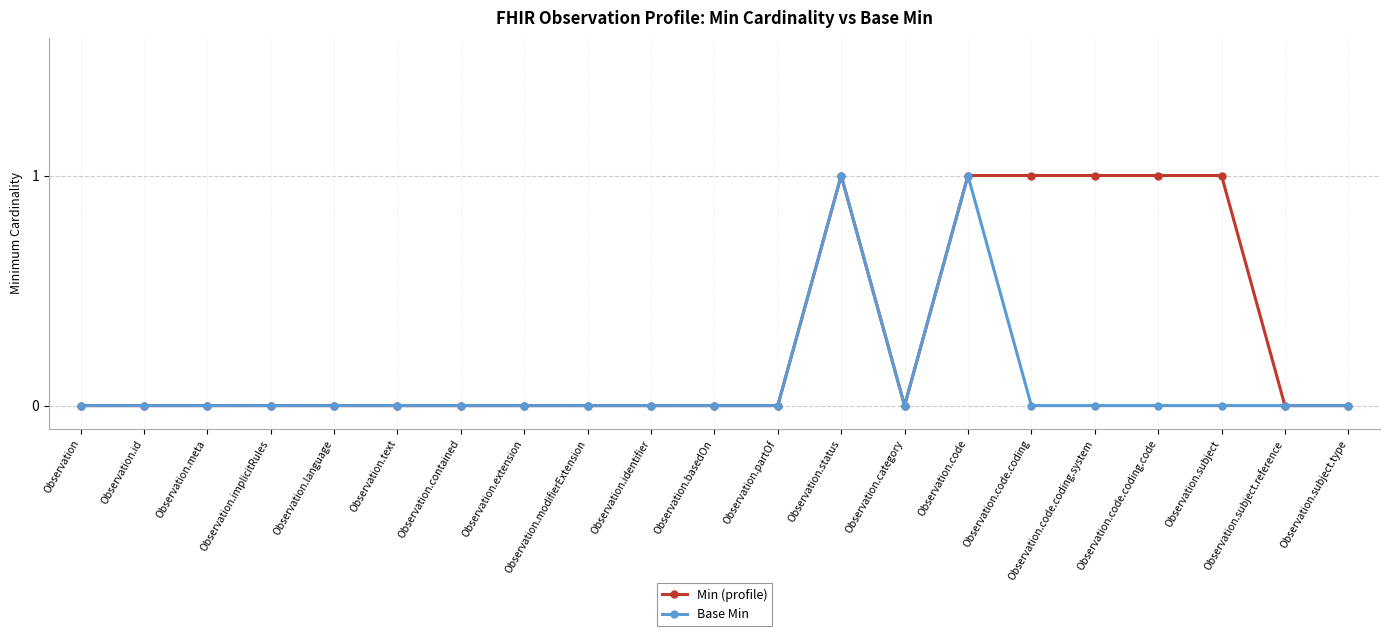

Reading left to right, extract all data points from this chart.

Min (profile): Observation=0	Observation.id=0	Observation.meta=0	Observation.implicitRules=0	Observation.language=0	Observation.text=0	Observation.contained=0	Observation.extension=0	Observation.modifierExtension=0	Observation.identifier=0	Observation.basedOn=0	Observation.partOf=0	Observation.status=1	Observation.category=0	Observation.code=1	Observation.code.coding=1	Observation.code.coding.system=1	Observation.code.coding.code=1	Observation.subject=1	Observation.subject.reference=0	Observation.subject.type=0
Base Min: Observation=0	Observation.id=0	Observation.meta=0	Observation.implicitRules=0	Observation.language=0	Observation.text=0	Observation.contained=0	Observation.extension=0	Observation.modifierExtension=0	Observation.identifier=0	Observation.basedOn=0	Observation.partOf=0	Observation.status=1	Observation.category=0	Observation.code=1	Observation.code.coding=0	Observation.code.coding.system=0	Observation.code.coding.code=0	Observation.subject=0	Observation.subject.reference=0	Observation.subject.type=0